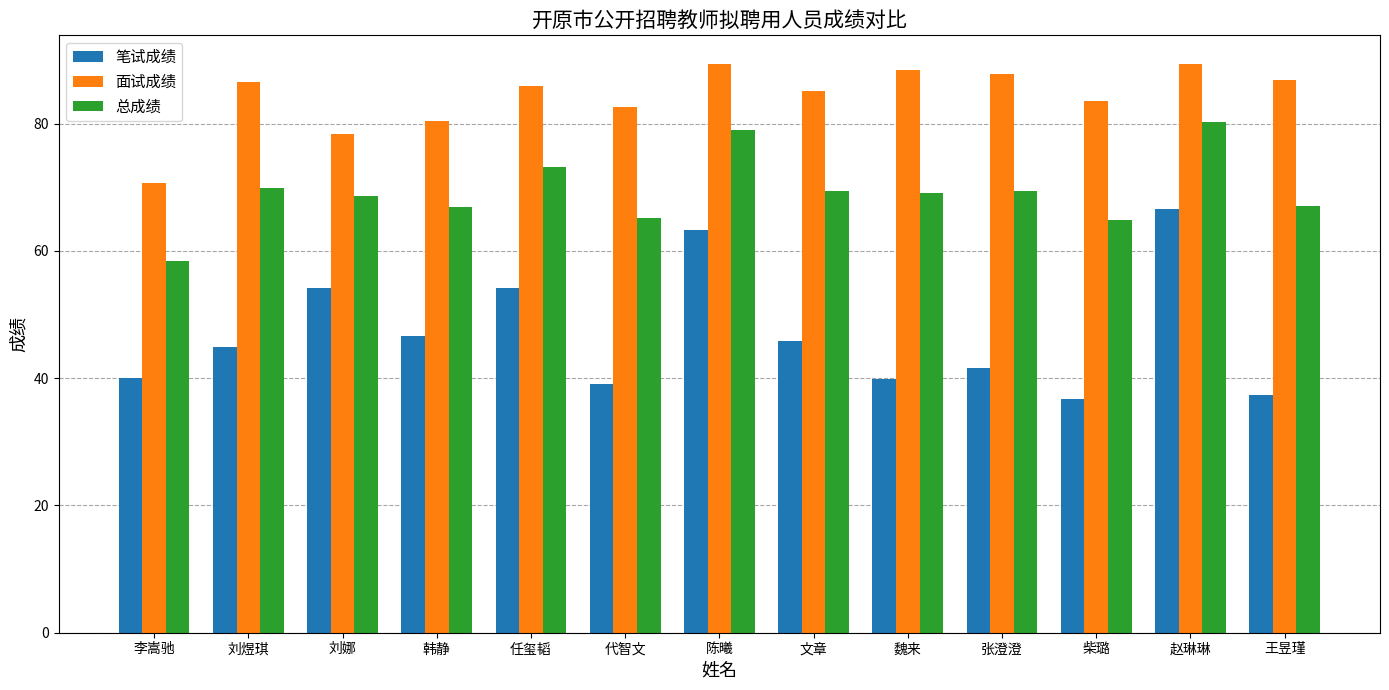

How many data points does each series have?

13